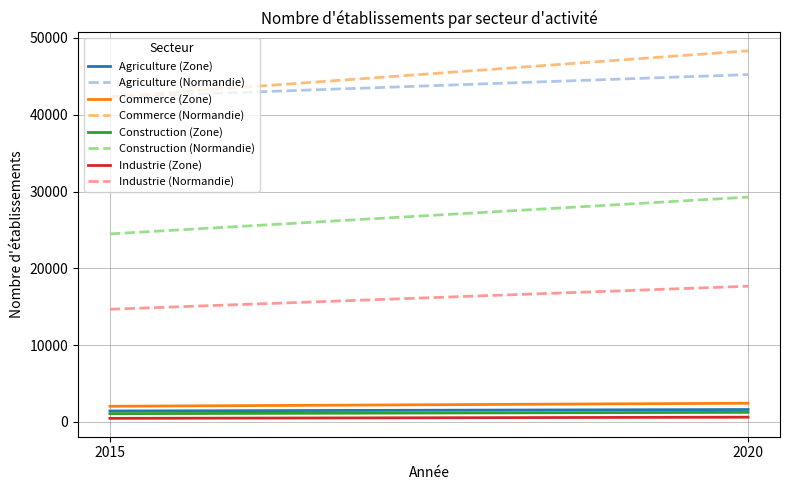

True or false: Agriculture has a value of 14790 at 2015.

False